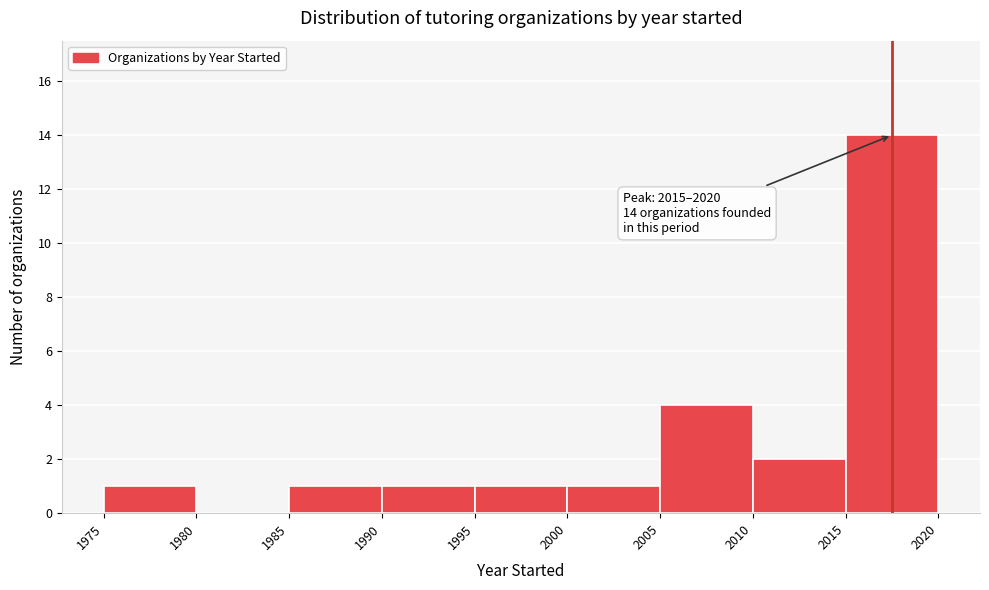

Which range on the x-axis has the tallest bar?

2015 to 2020